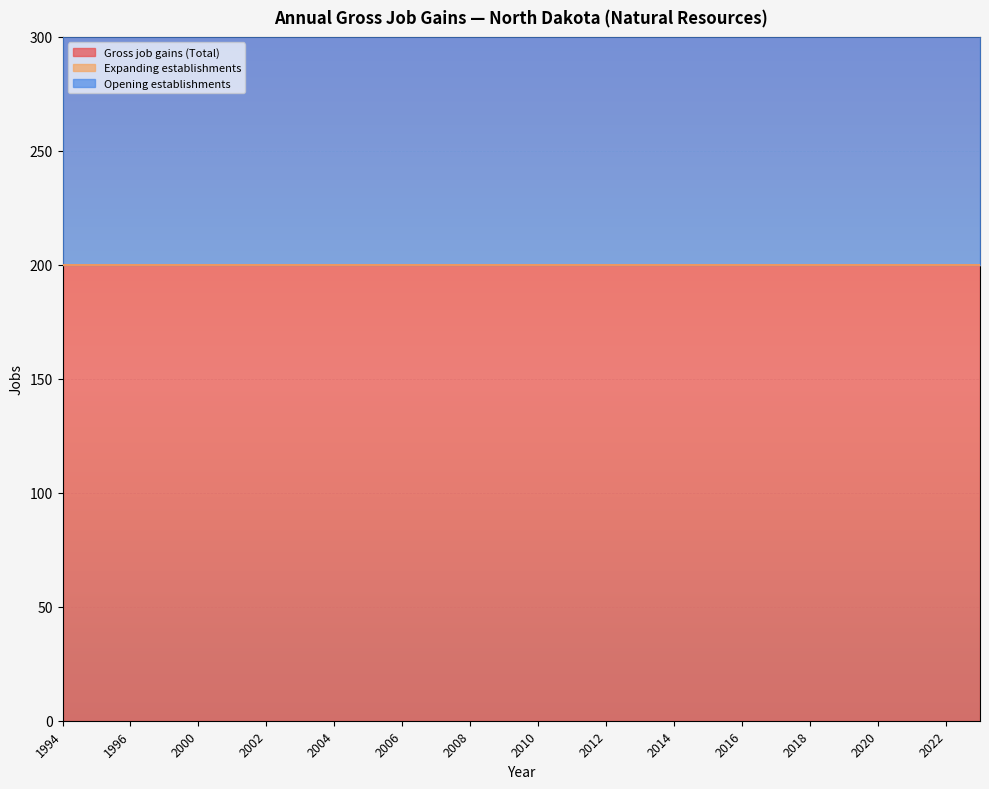

At which category is the sum across all series the highest?

1994